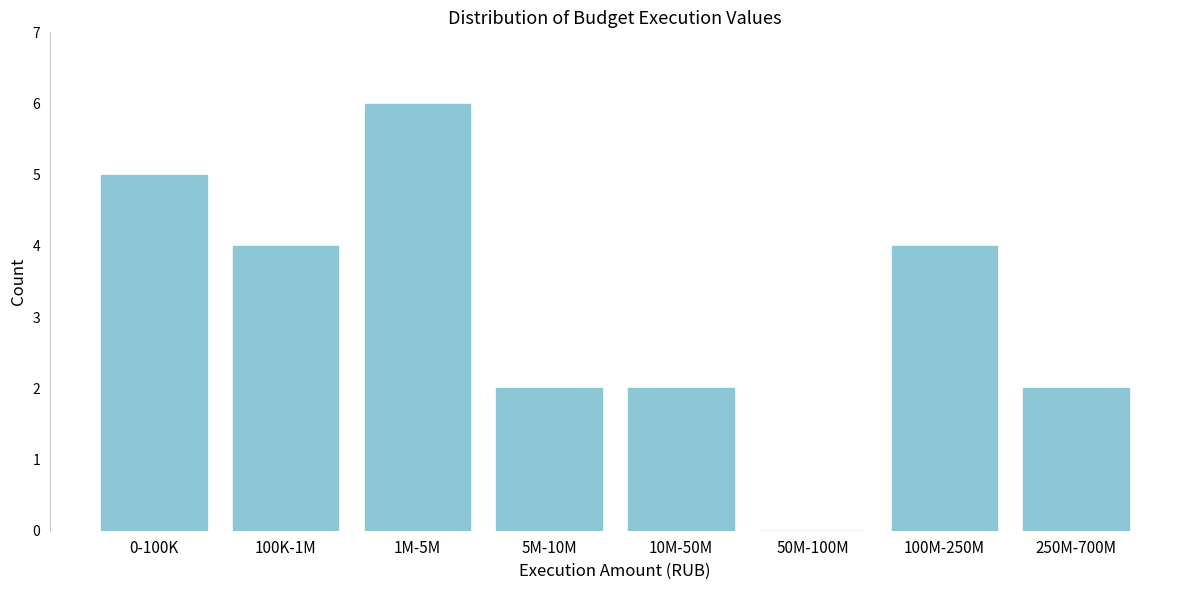

Reading right to left, what are all the values shown in this chart?

250M-700M=2	100M-250M=4	50M-100M=0	10M-50M=2	5M-10M=2	1M-5M=6	100K-1M=4	0-100K=5